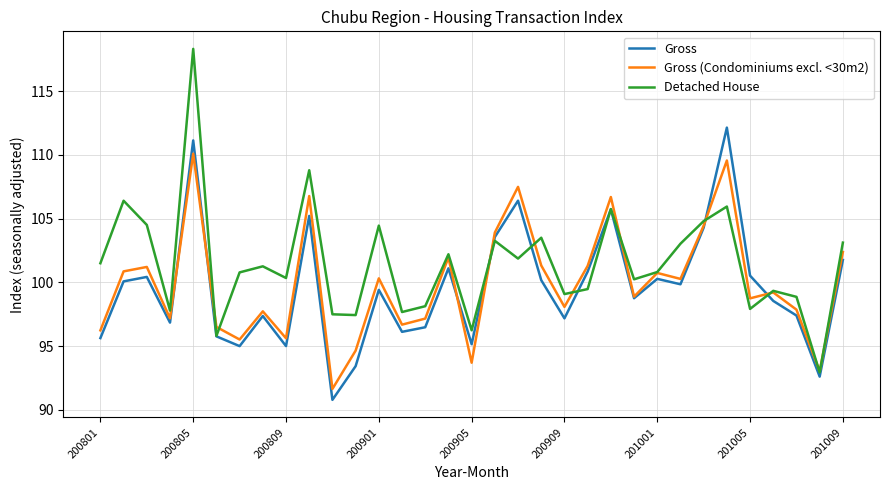

Rank the series by their maximum value, from lowest to highest.

Gross (Condominiums excl. <30m2), Gross, Detached House